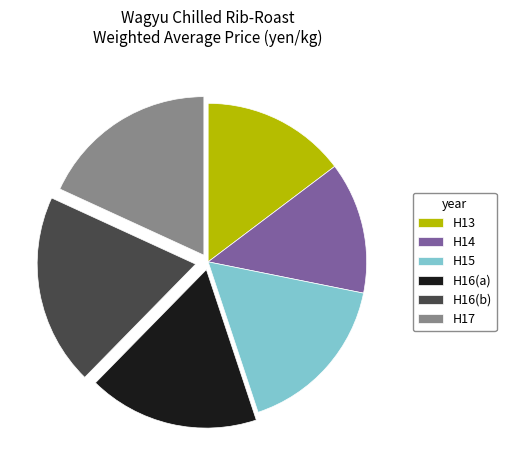

What is the largest slice in the pie chart?

H16(b)